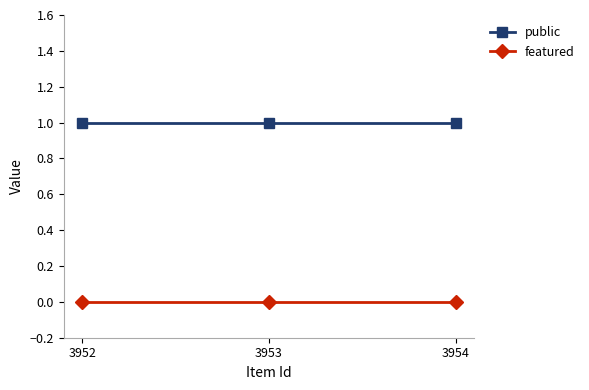

Does the chart have visible grid lines?

No